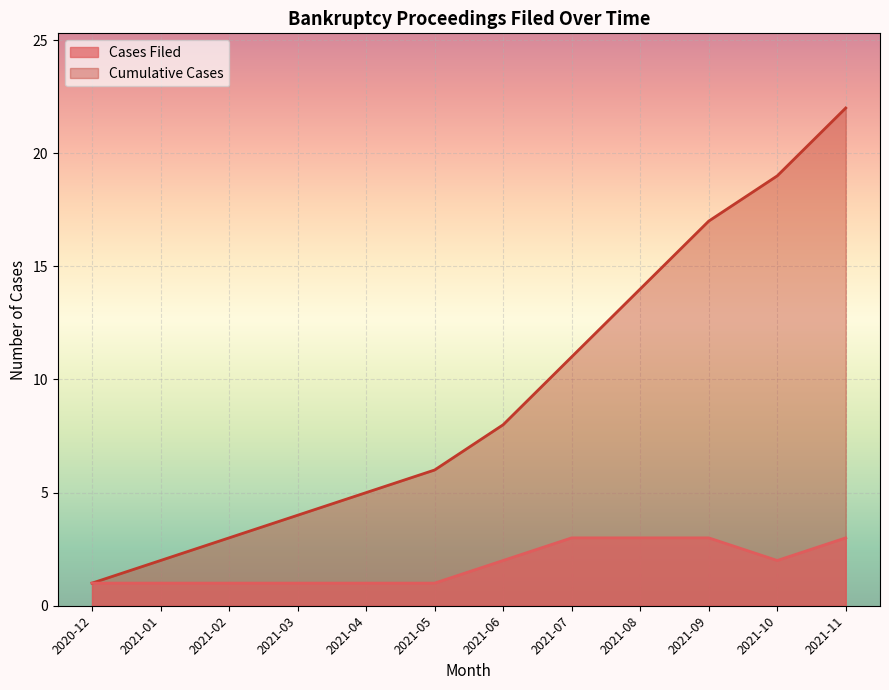

What is the difference between the maximum and second lowest values in the Cumulative Cases series?

20